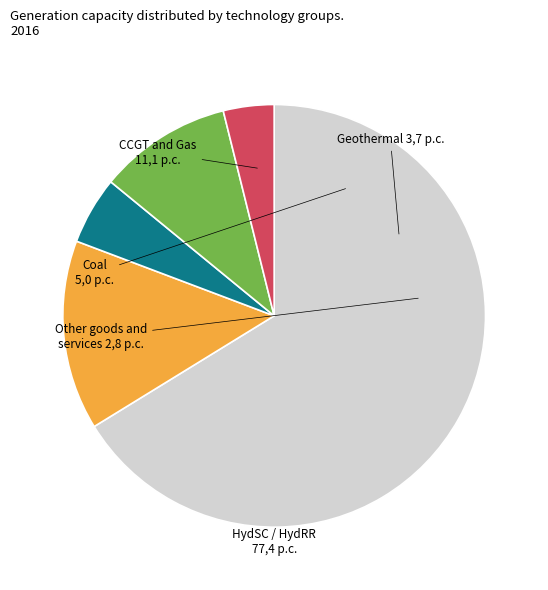

Count the number of slices in the pie.

5